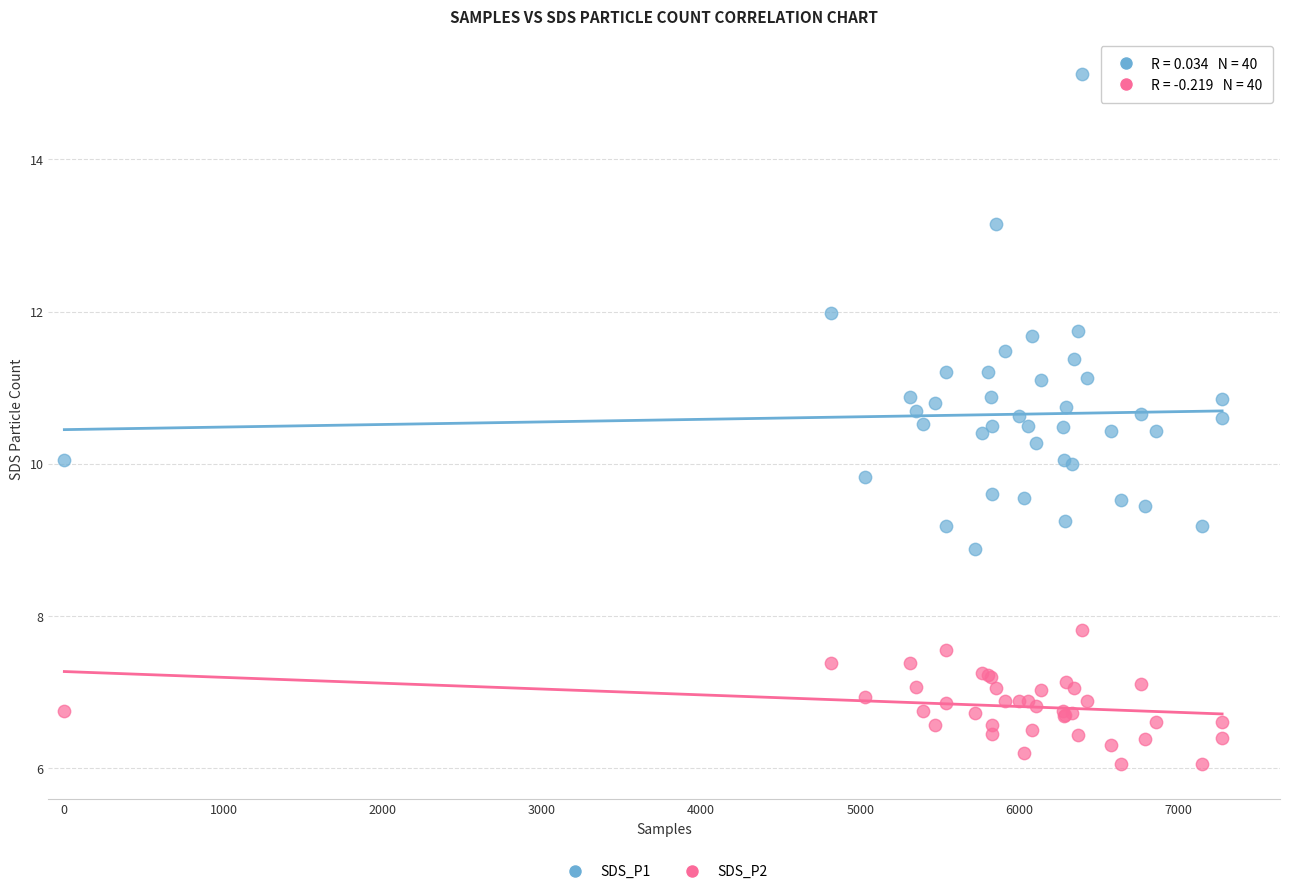

Which series reaches the minimum Y coordinate?

SDS_P2